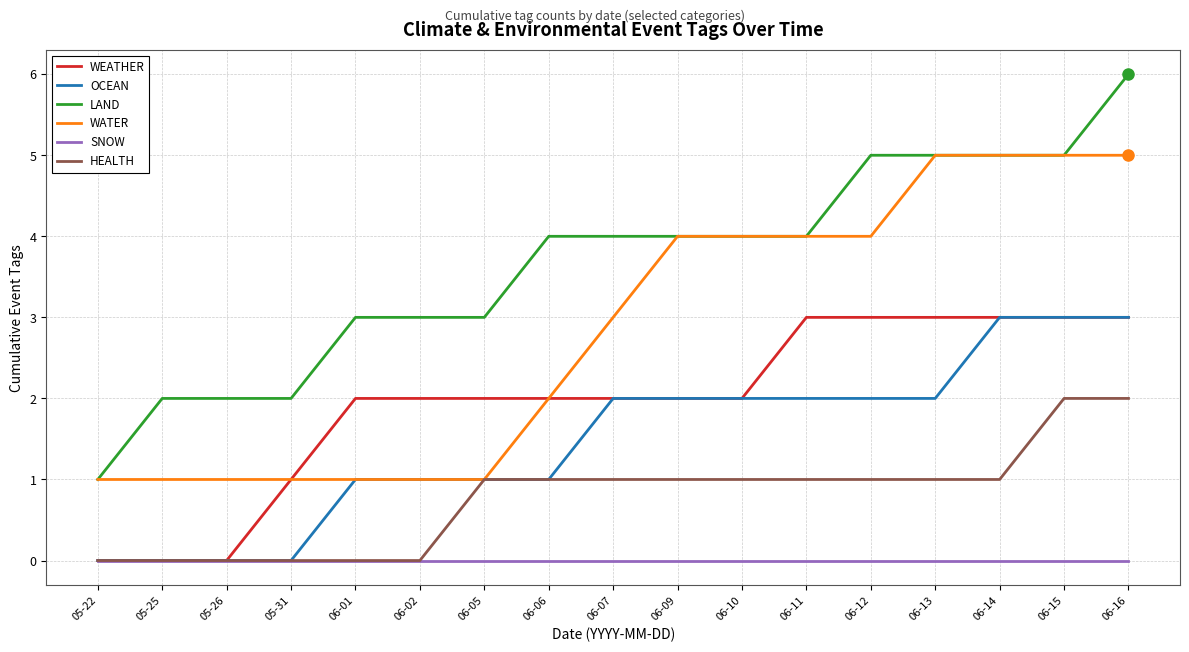

True or false: OCEAN and LAND cross at least once.

False